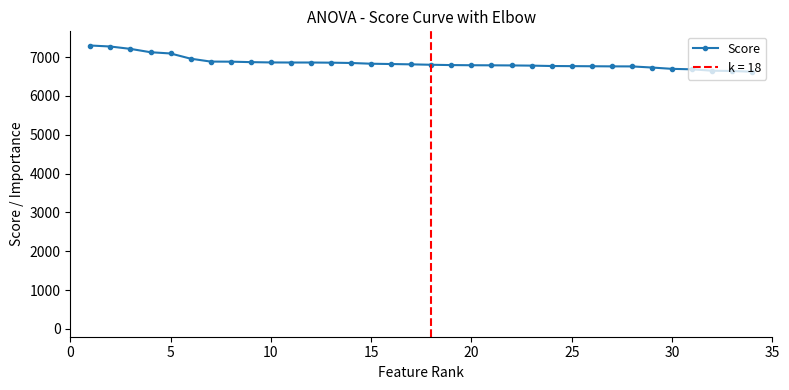

How many lines are shown in the chart?

1